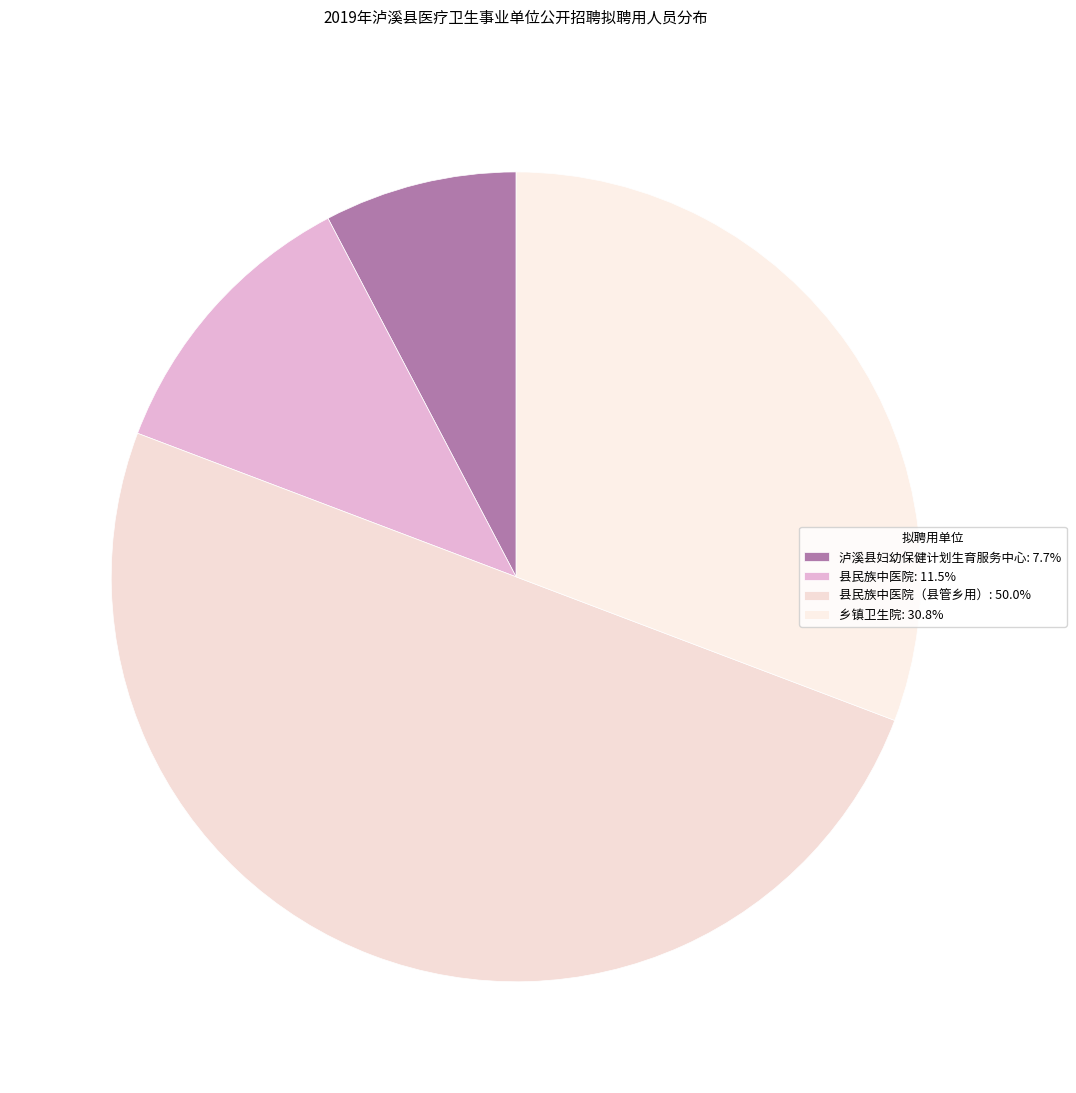

To the nearest percent, what is the difference between the largest and smallest slice percentages?

42%